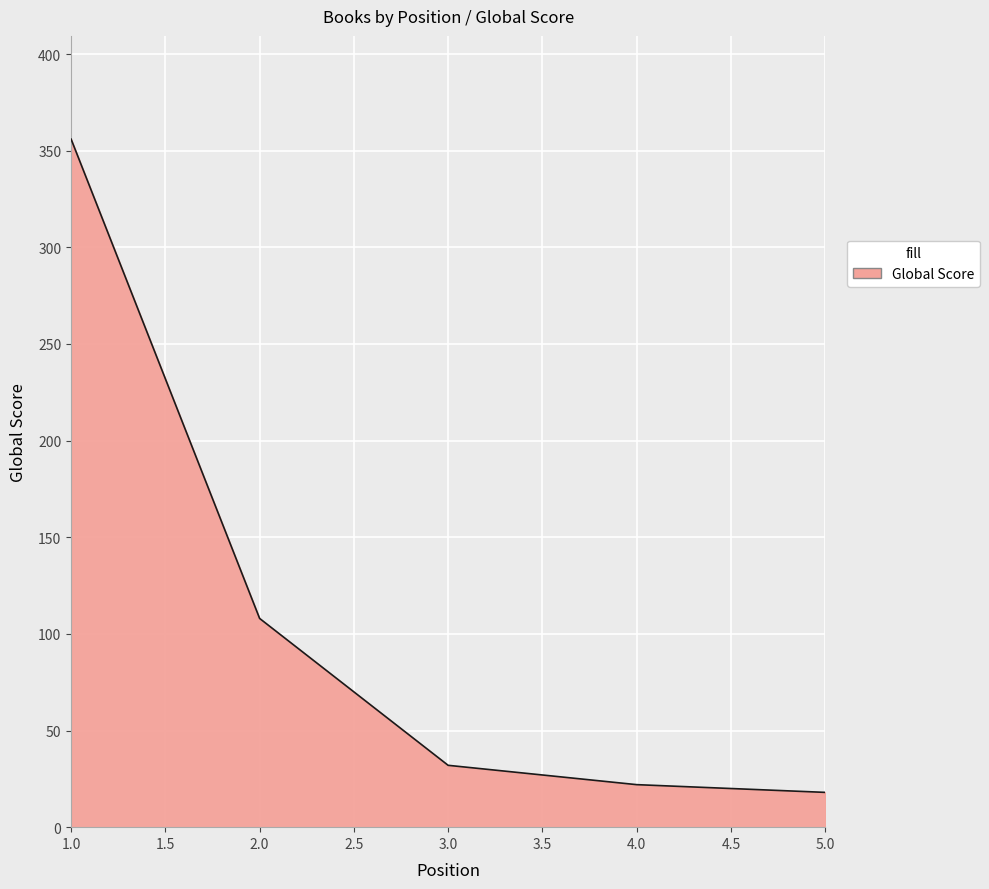

How many lines are shown in the chart?

1